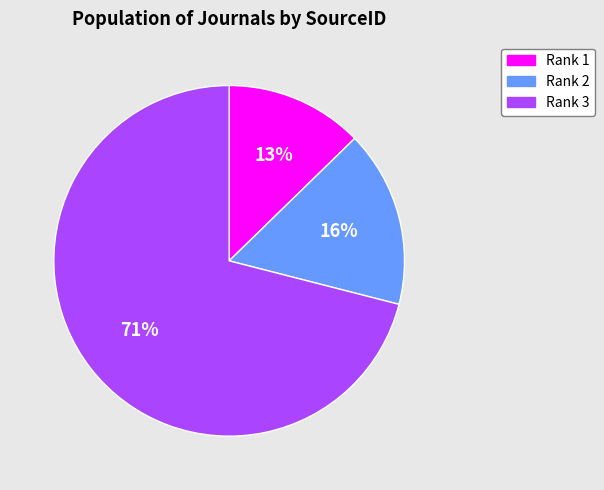

Is there any slice that represents more than half of the pie?

Yes